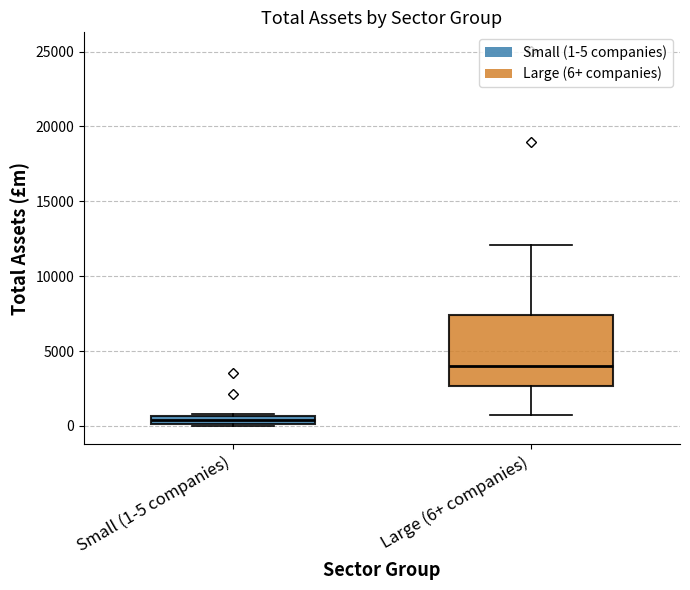

Where is the upper edge of the box for Small (1-5 companies) on the y-axis? The values are not printed on the chart, so give them approximately, as read against the axis.

500